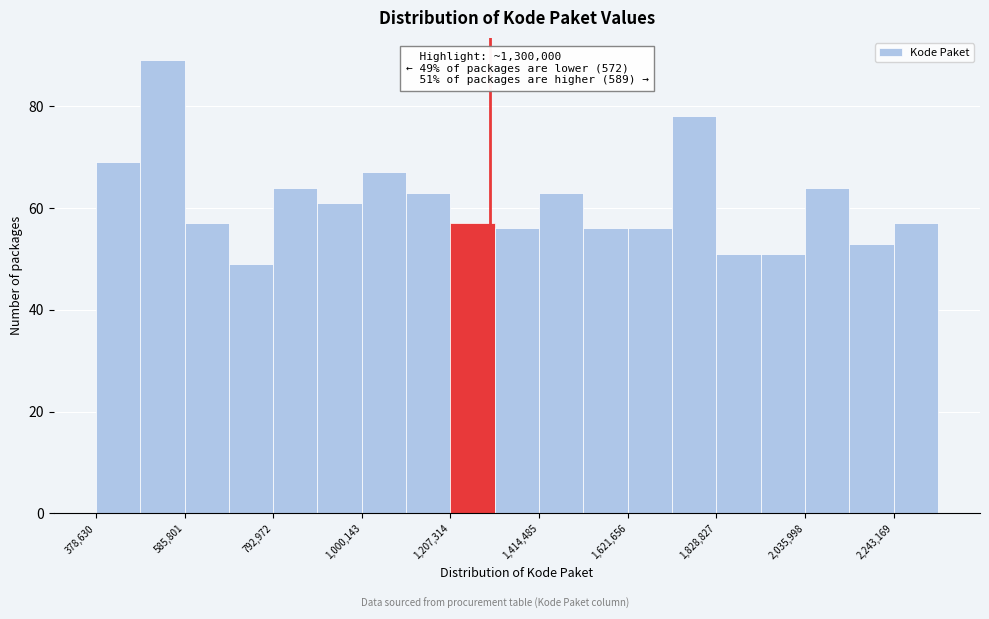

Around what value on the x-axis is the tallest bar? Give the approximate position of its centre, as read against the axis.

550000